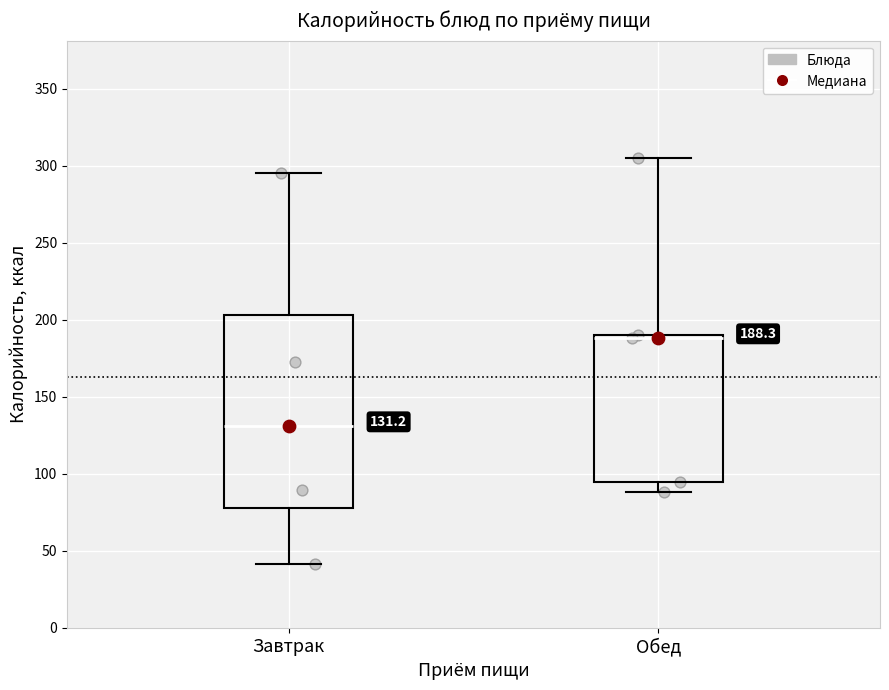

Which box's median line is the lowest?

Завтрак